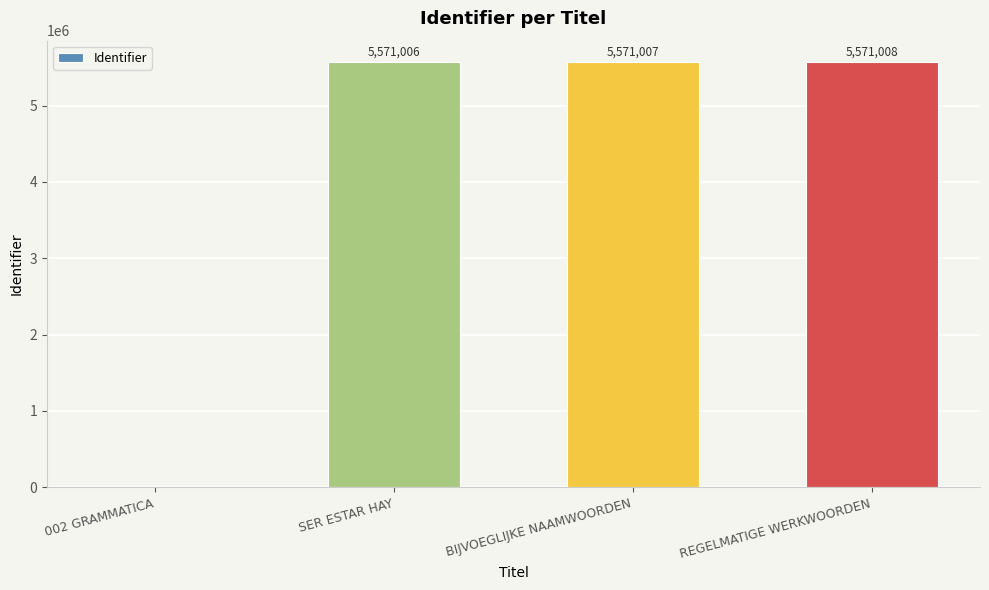

What is the change in value from BIJVOEGLIJKE NAAMWOORDEN to REGELMATIGE WERKWOORDEN?

+1